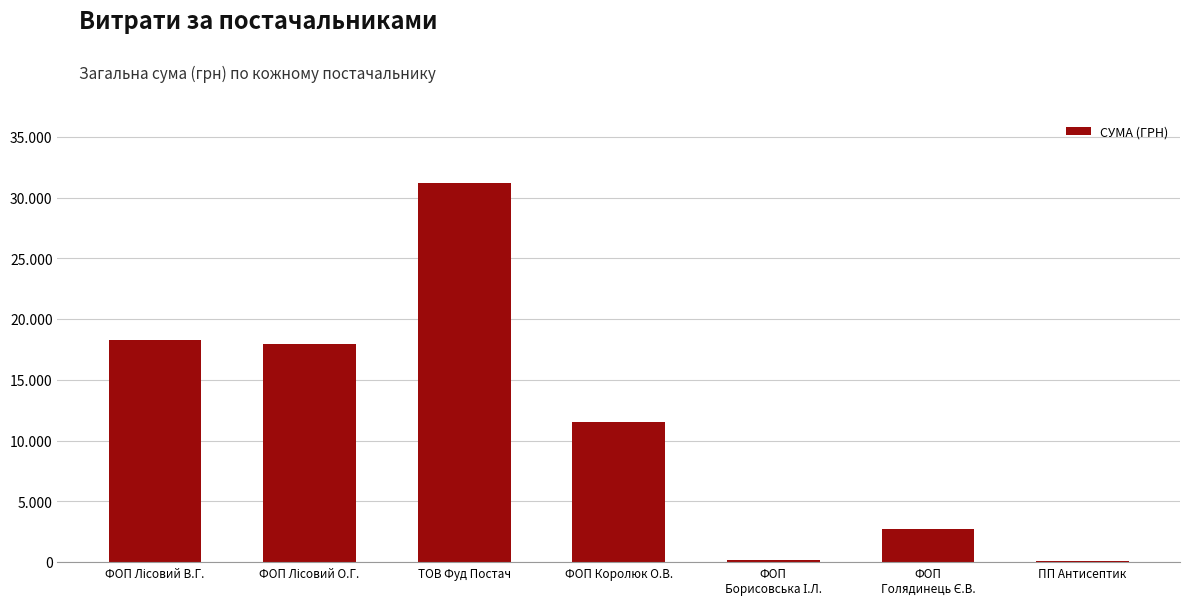

Is it true that the value at ФОП Королюк О.В. is 11551.7?

True